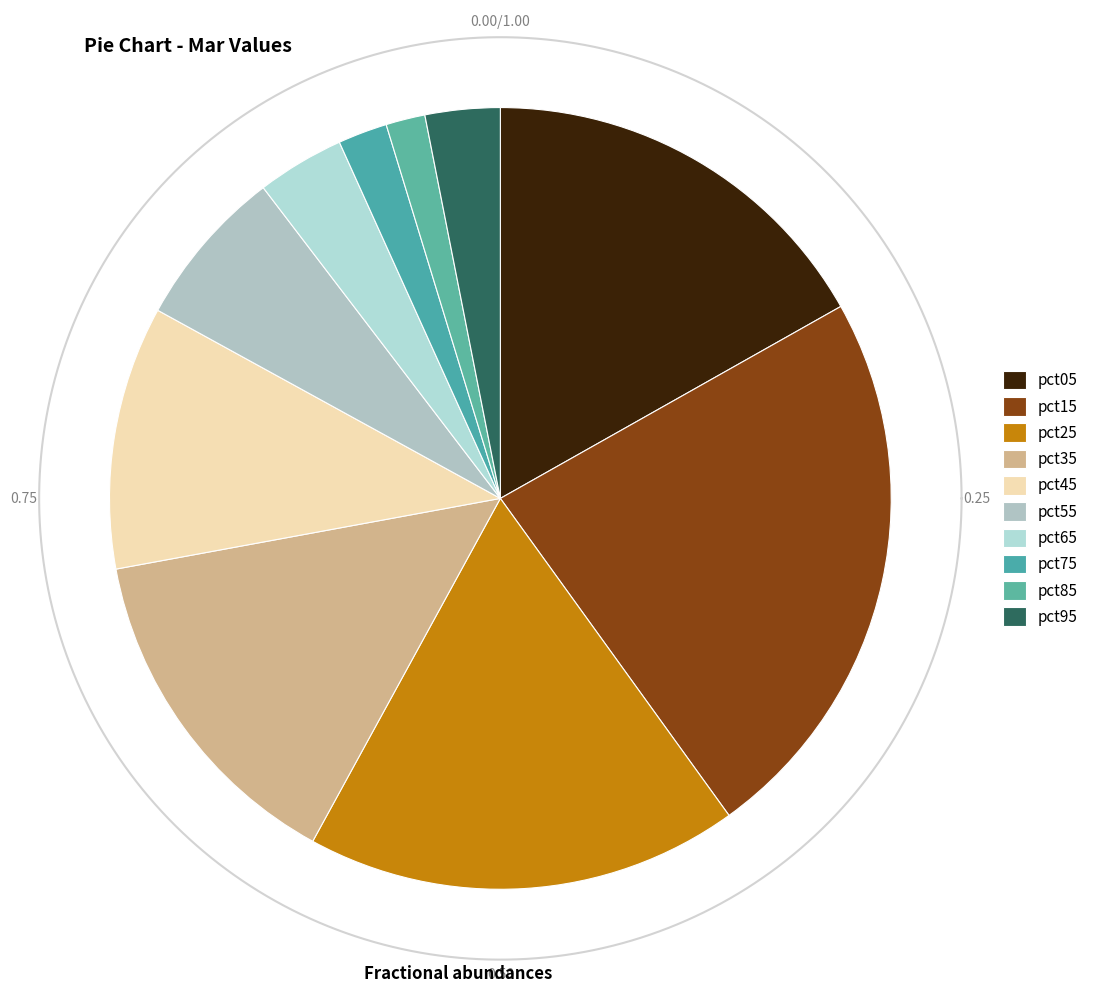

How many segments does this pie chart have?

10